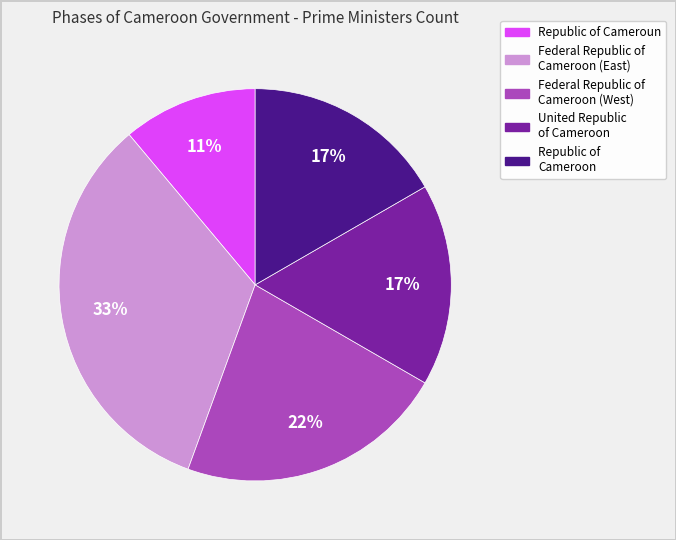

Approximately how many times larger is the value at Federal Republic of Cameroon (East) compared to Republic of Cameroun?

3.0